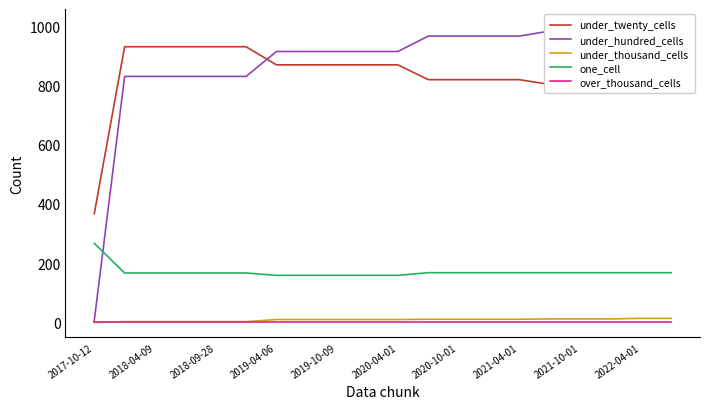

True or false: one_cell and under_twenty_cells cross at least once.

False